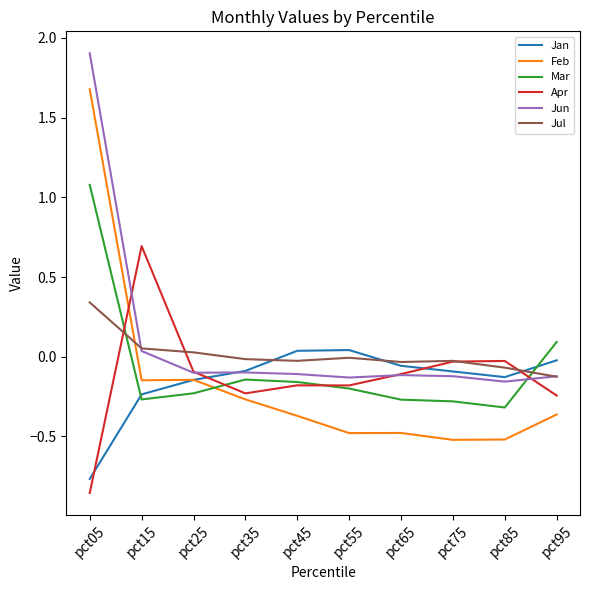

What is the sum of all Mar values?

-0.7